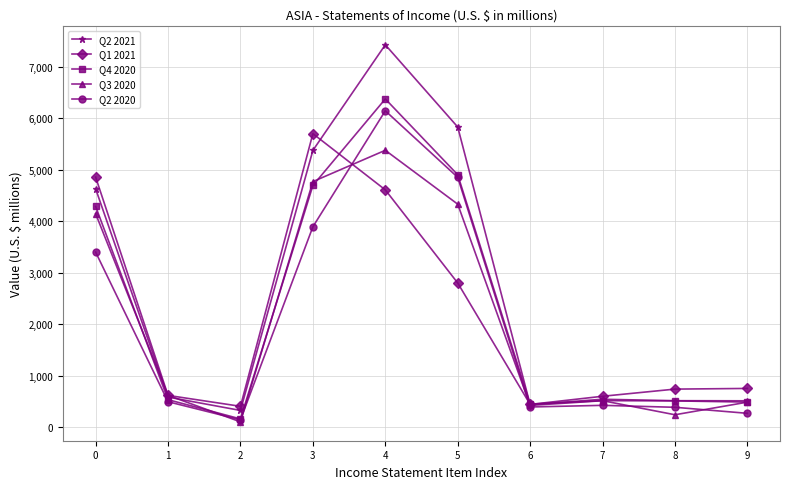

Rank the series by their maximum value, from highest to lowest.

Q2 2021, Q4 2020, Q2 2020, Q1 2021, Q3 2020